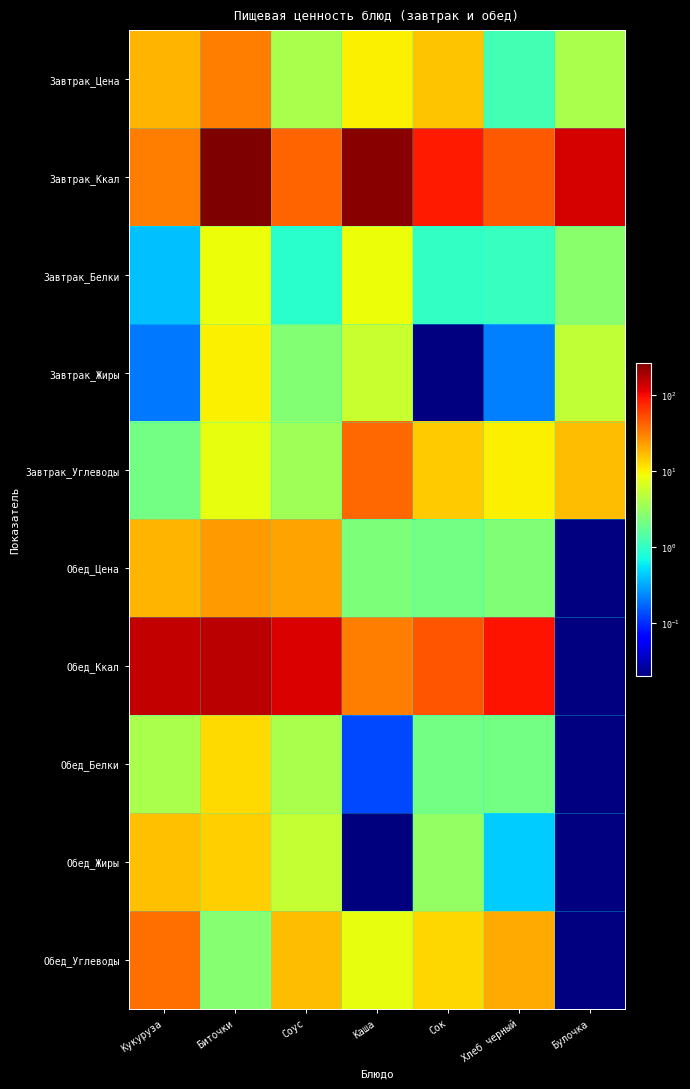

List the series in order of their peak value, lowest first.

Завтрак_Белки, Завтрак_Жиры, Обед_Белки, Обед_Жиры, Обед_Цена, Завтрак_Цена, Обед_Углеводы, Завтрак_Углеводы, Обед_Ккал, Завтрак_Ккал